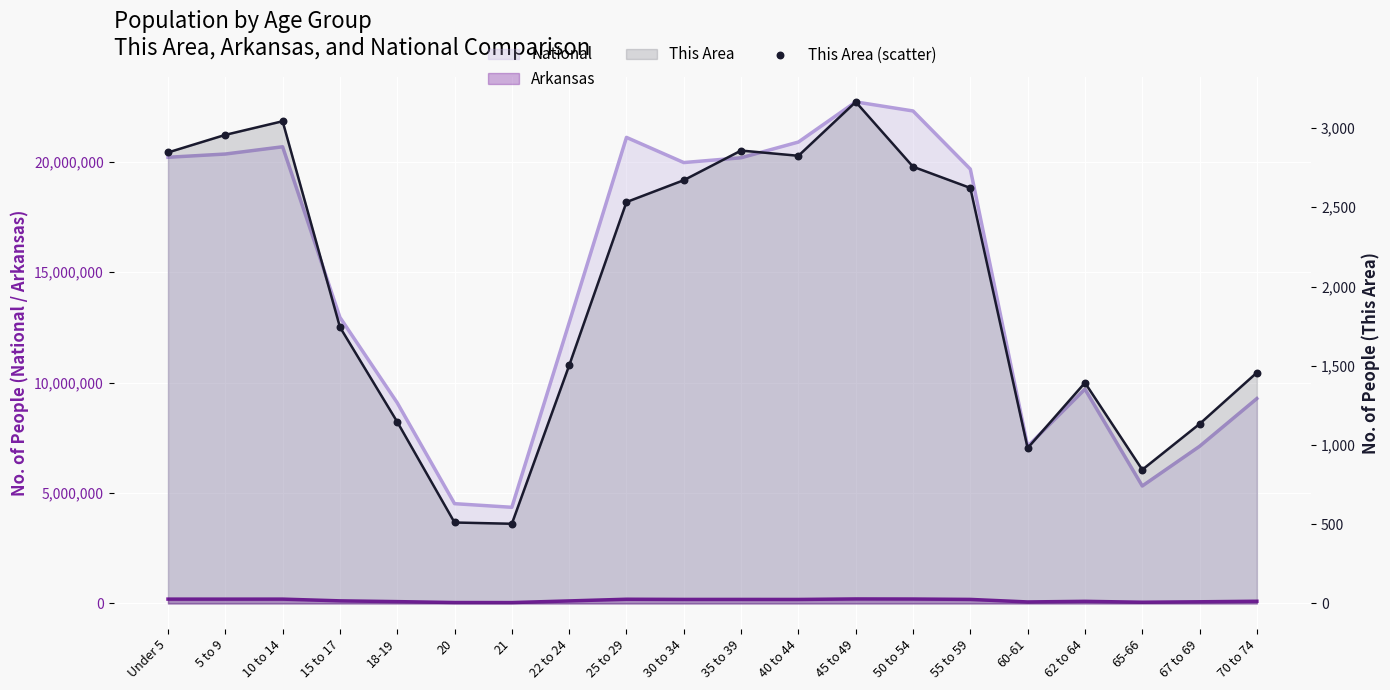

Between 5 to 9 and 10 to 14, which is larger?

10 to 14